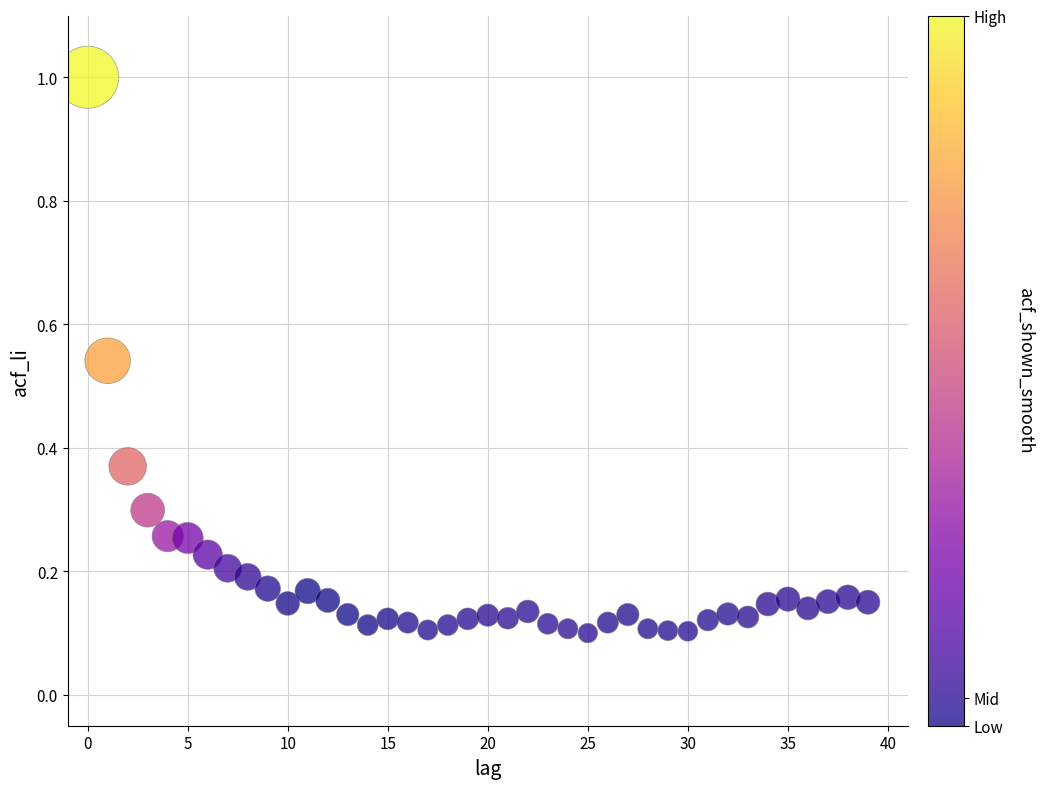

What is the range of Y values (max minus min)?

0.9